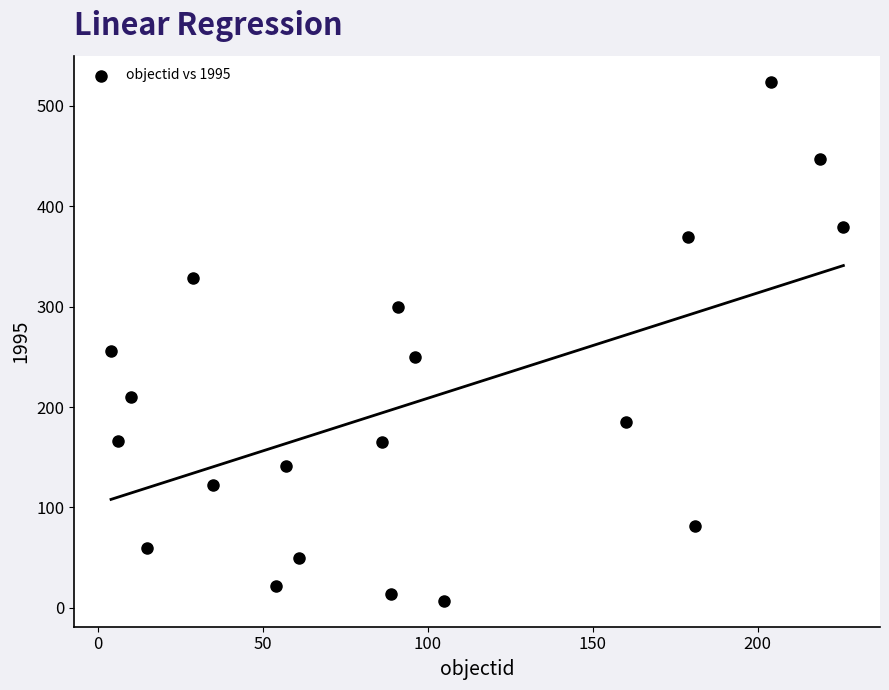

What Y value in the scatter plot is closest to 265?

256